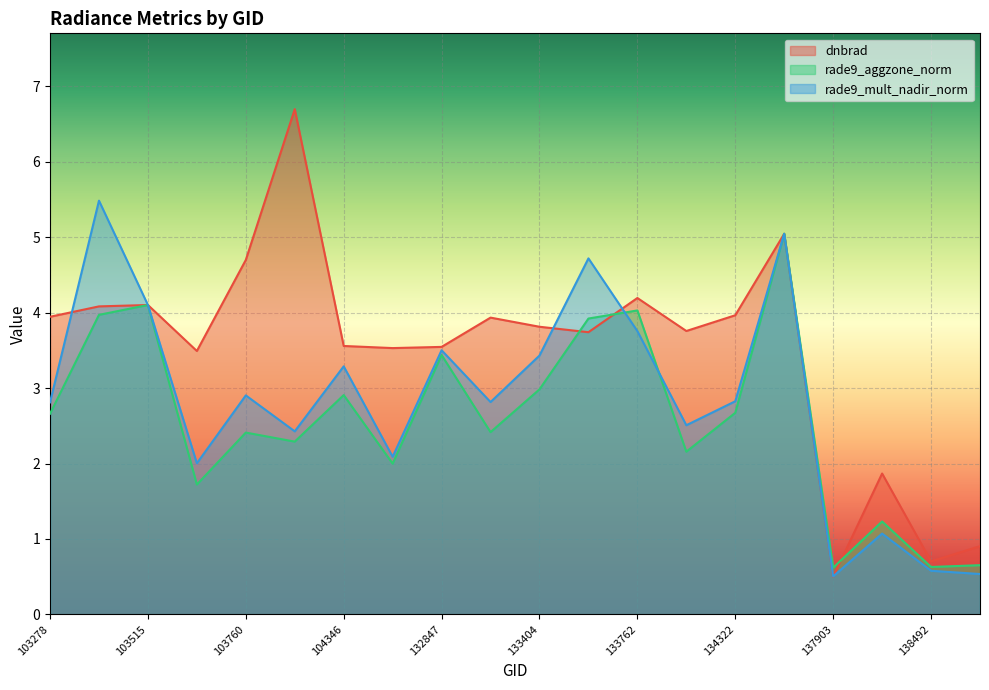

List the series in order of their peak value, highest first.

dnbrad, rade9_mult_nadir_norm, rade9_aggzone_norm